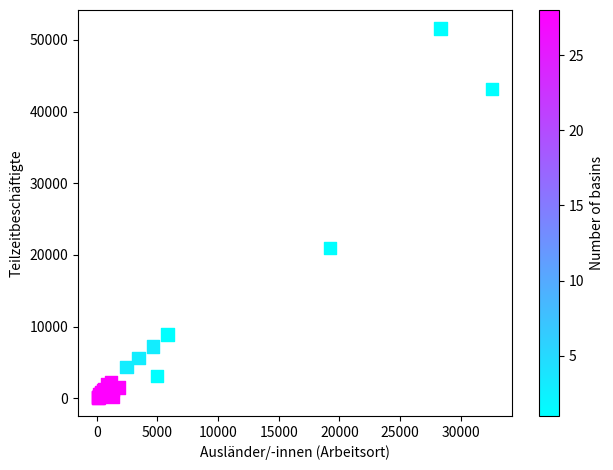

What Y value in the scatter plot is closest to 25855?

20932